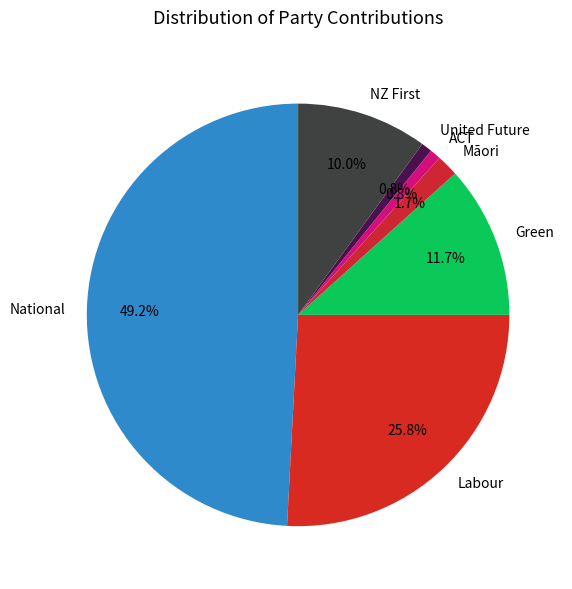

To the nearest percent, what percentage of the pie is Green?

12%